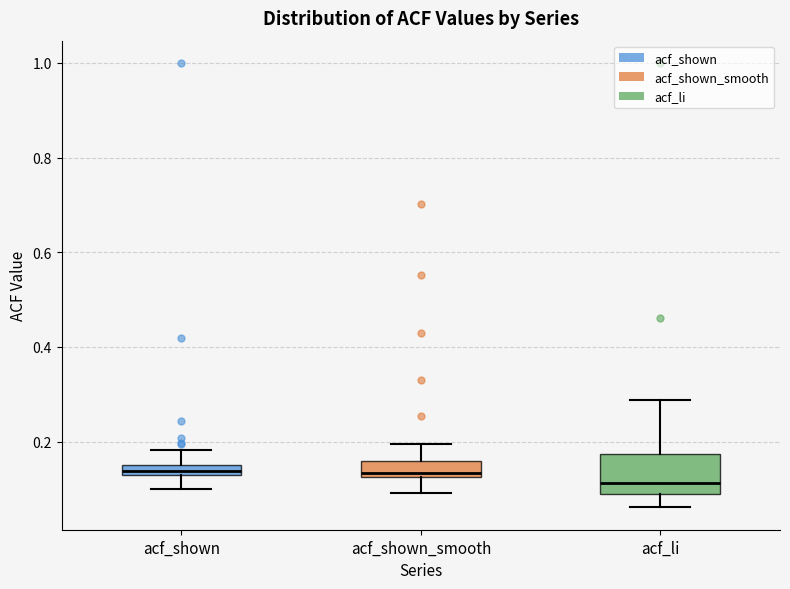

Which box's median line is the lowest?

acf_li